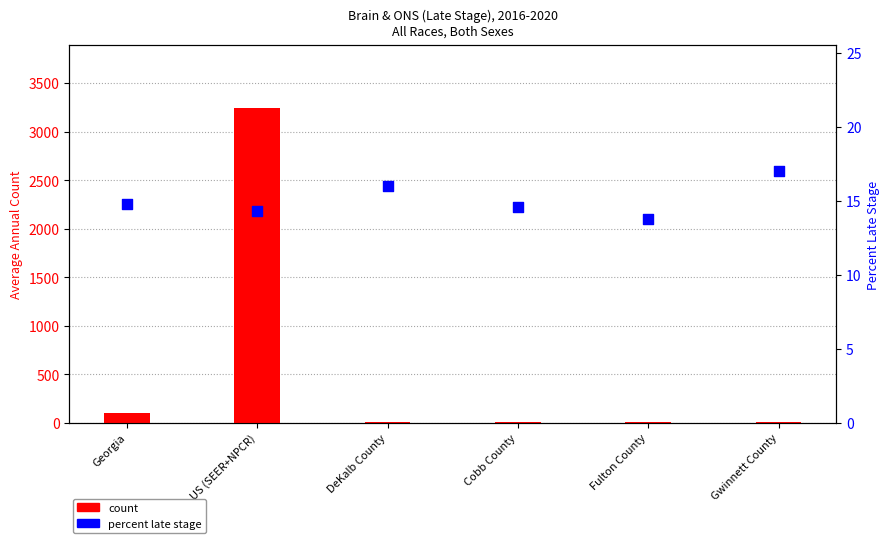

What is the total value across all series at US (SEER+NPCR)?

3253.3